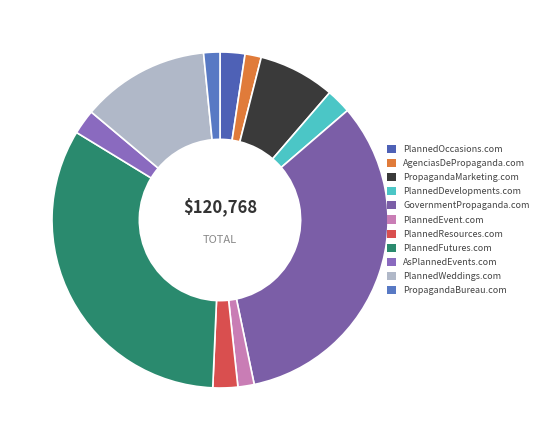

Between PropagandaBureau.com and PlannedDevelopments.com, which is larger?

PlannedDevelopments.com